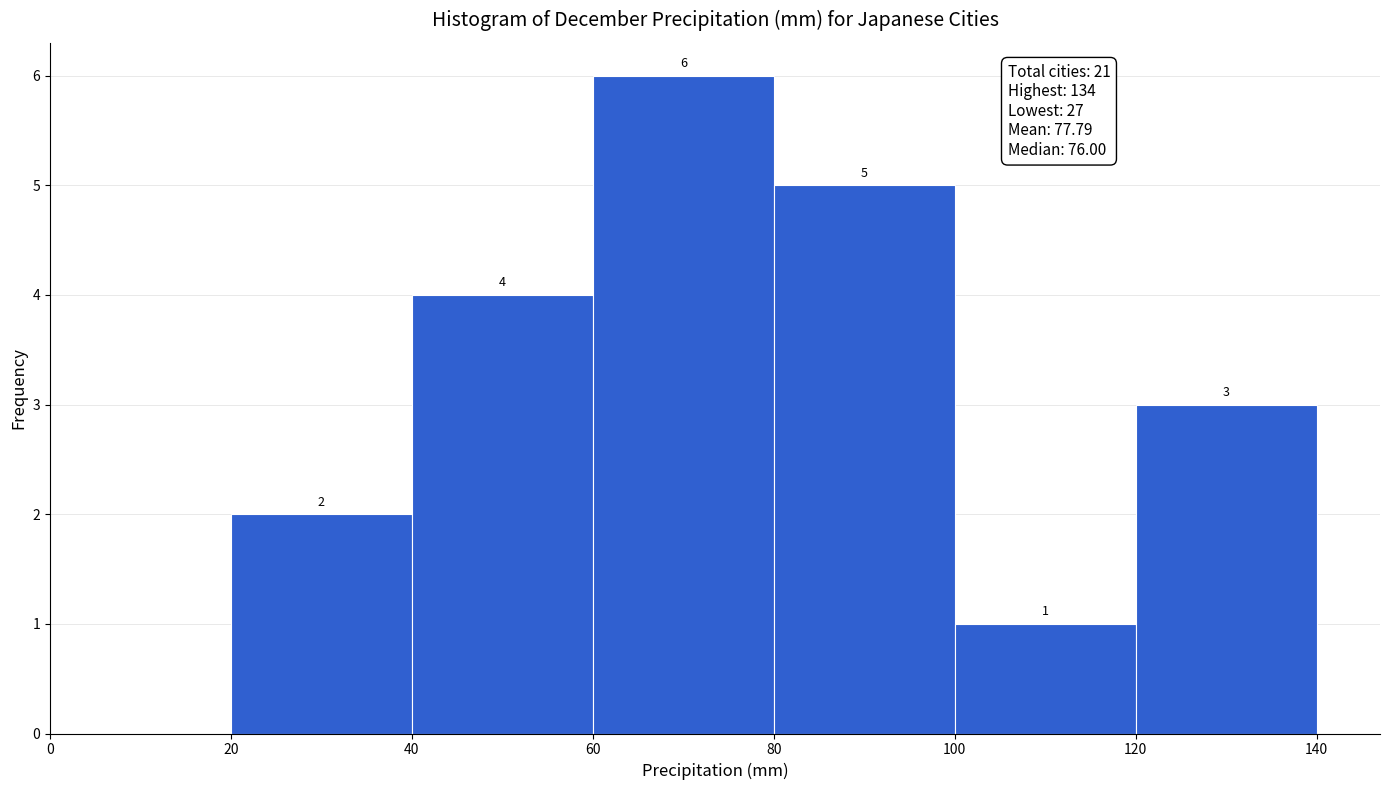

Which range on the x-axis has the tallest bar?

60 to 80